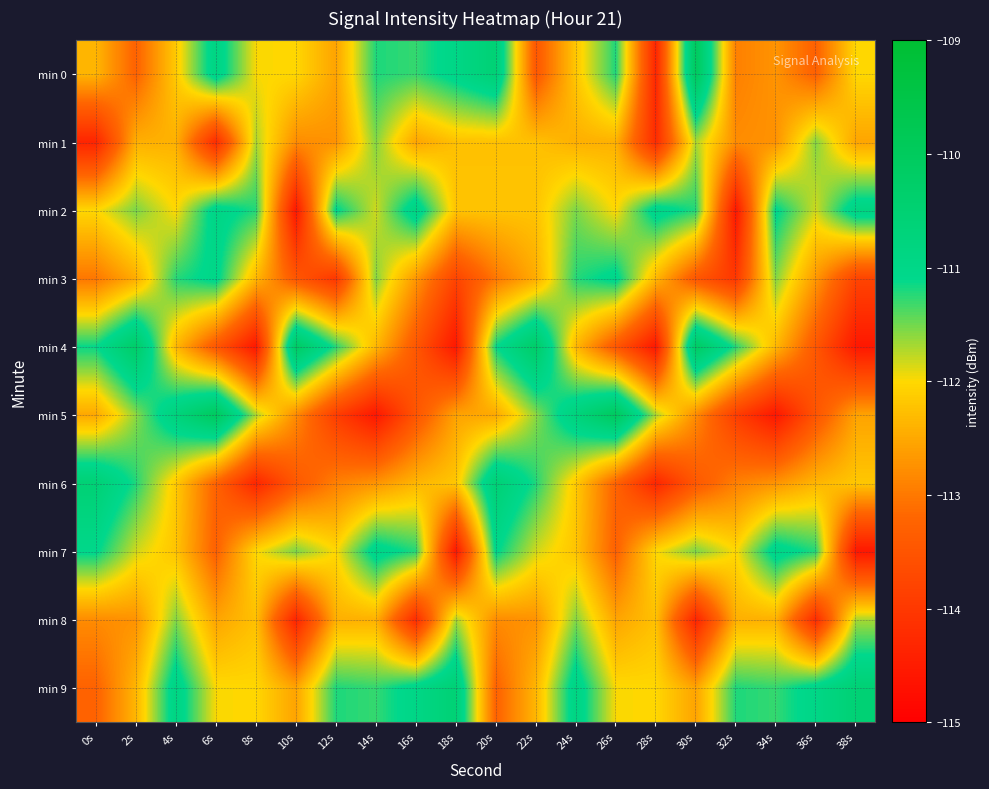

At how many categories does at least one series exceed -112?

20